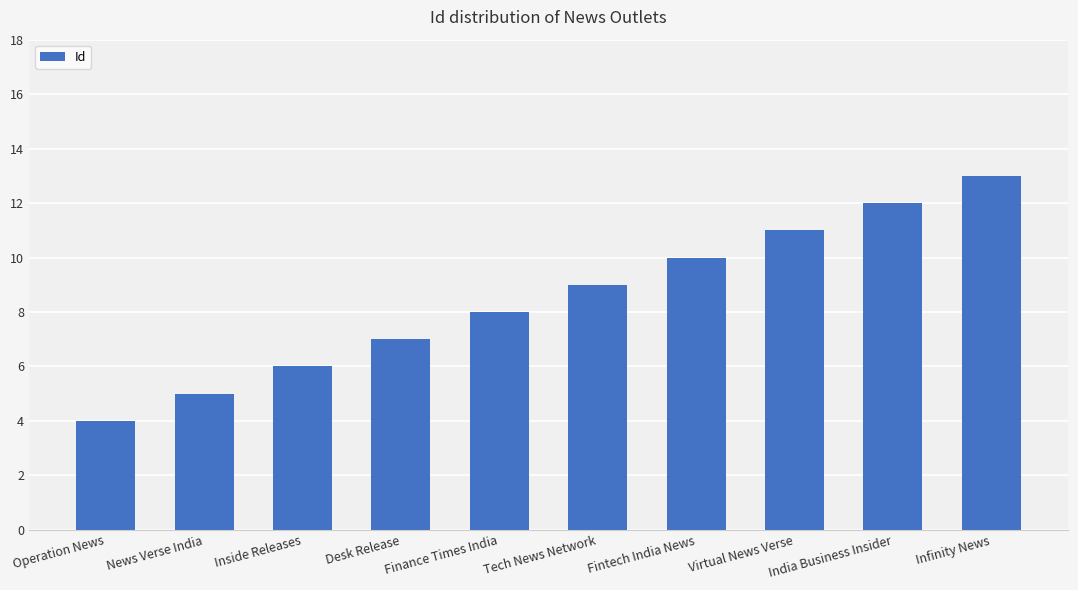

List the labels in order of value, smallest first.

Operation News, News Verse India, Inside Releases, Desk Release, Finance Times India, Tech News Network, Fintech India News, Virtual News Verse, India Business Insider, Infinity News